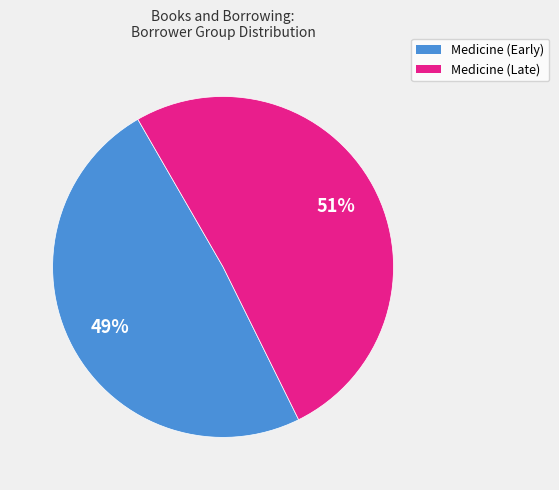

How many slices are in this pie chart?

2